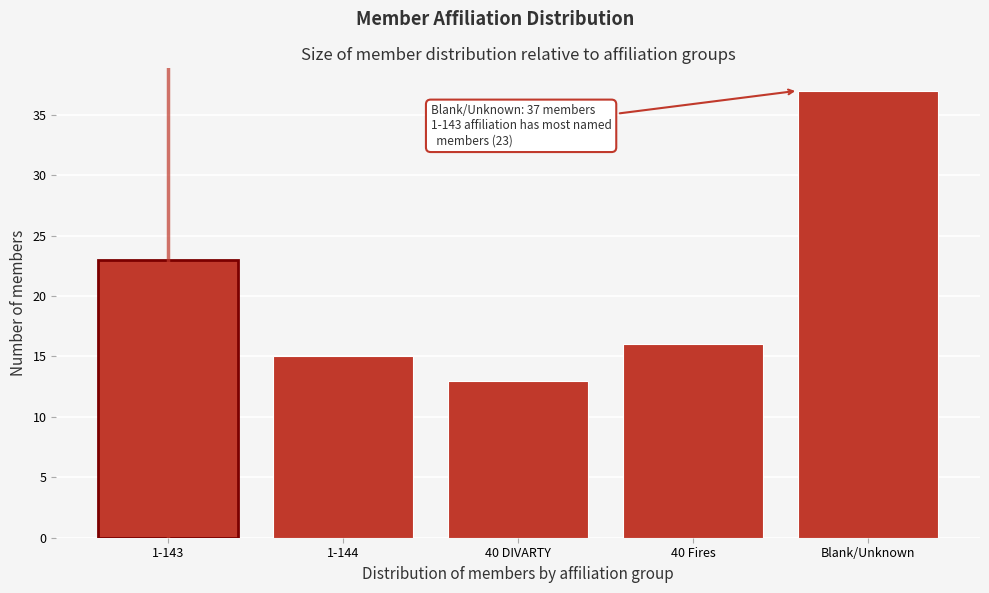

Reading left to right, list all the values displayed in this chart.

23	15	13	16	37